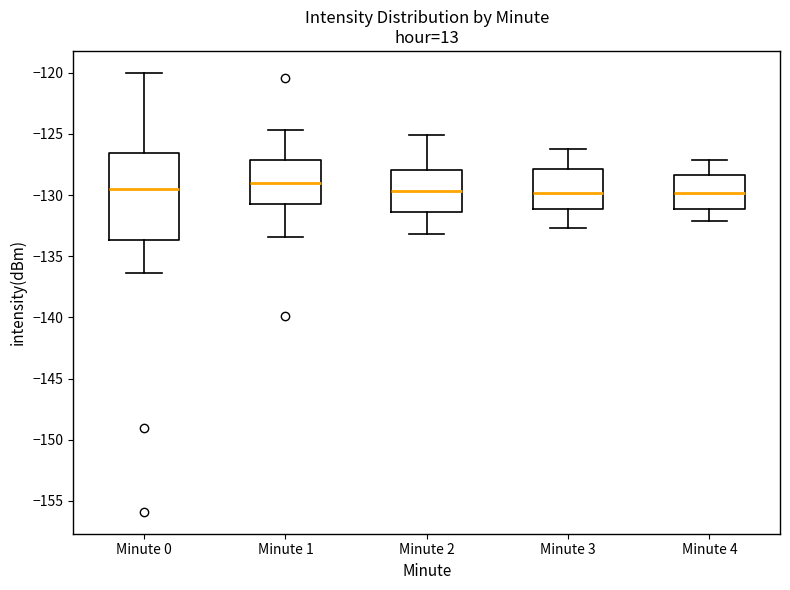

Where is the lower edge of the box for Minute 3 on the y-axis? The values are not printed on the chart, so give them approximately, as read against the axis.

-131.0